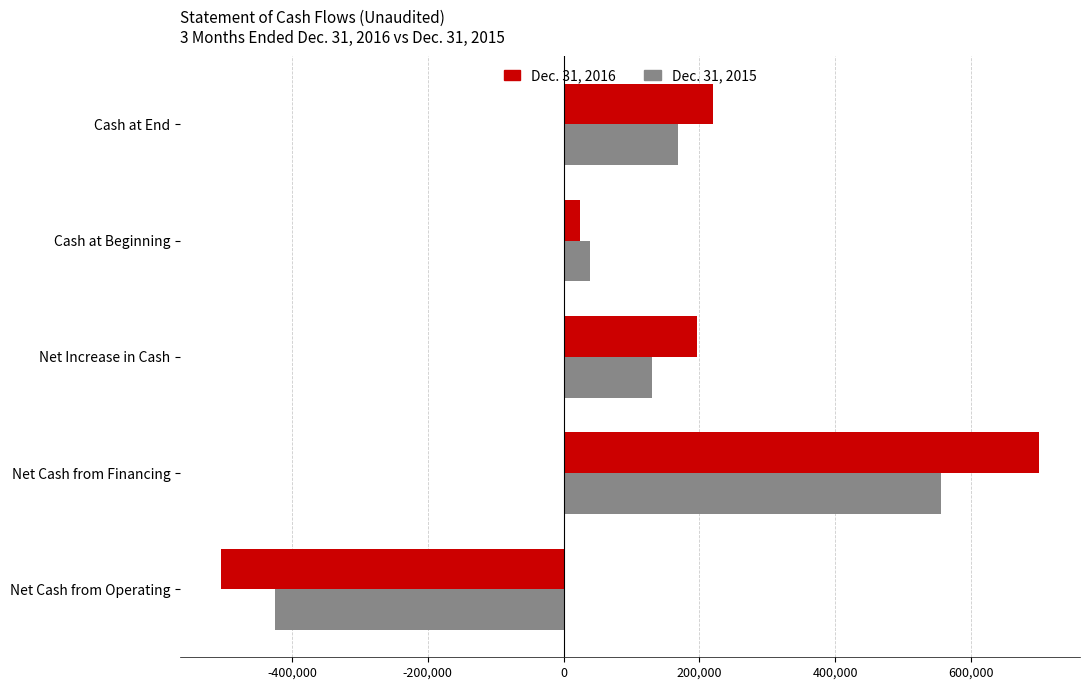

True or false: Dec. 31, 2015 has a value of -425403 at Net Cash from Operating.

True